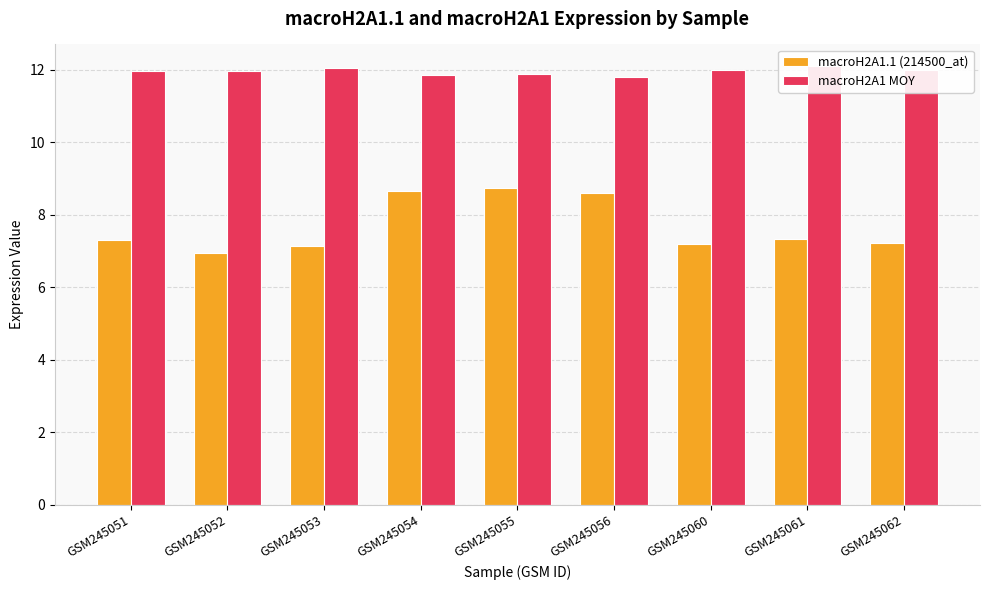

The macroH2A1.1 (214500_at) series shows 3.2 at GSM245051. True or false?

False